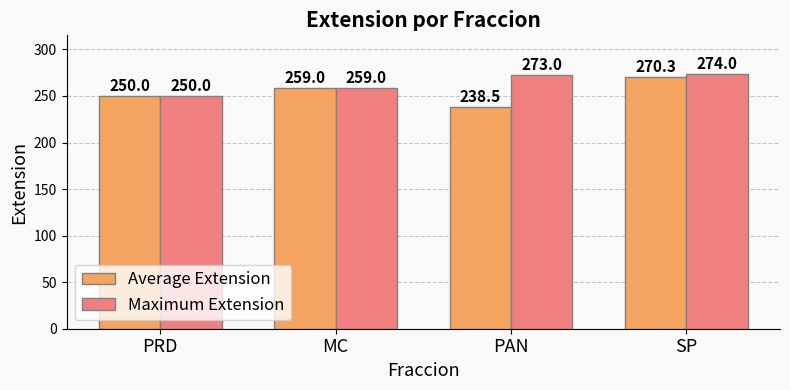

Rank the series at SP from lowest to highest value.

Average Extension, Maximum Extension